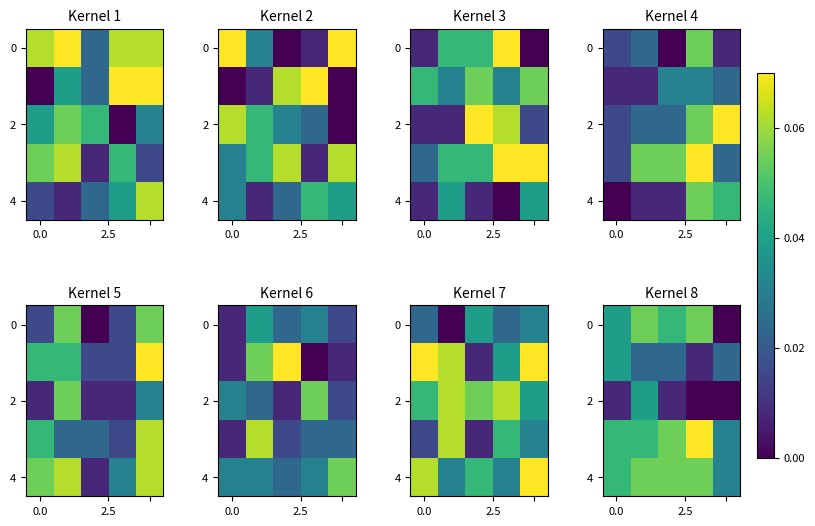

How many 4 values are between 0 and 1?

5